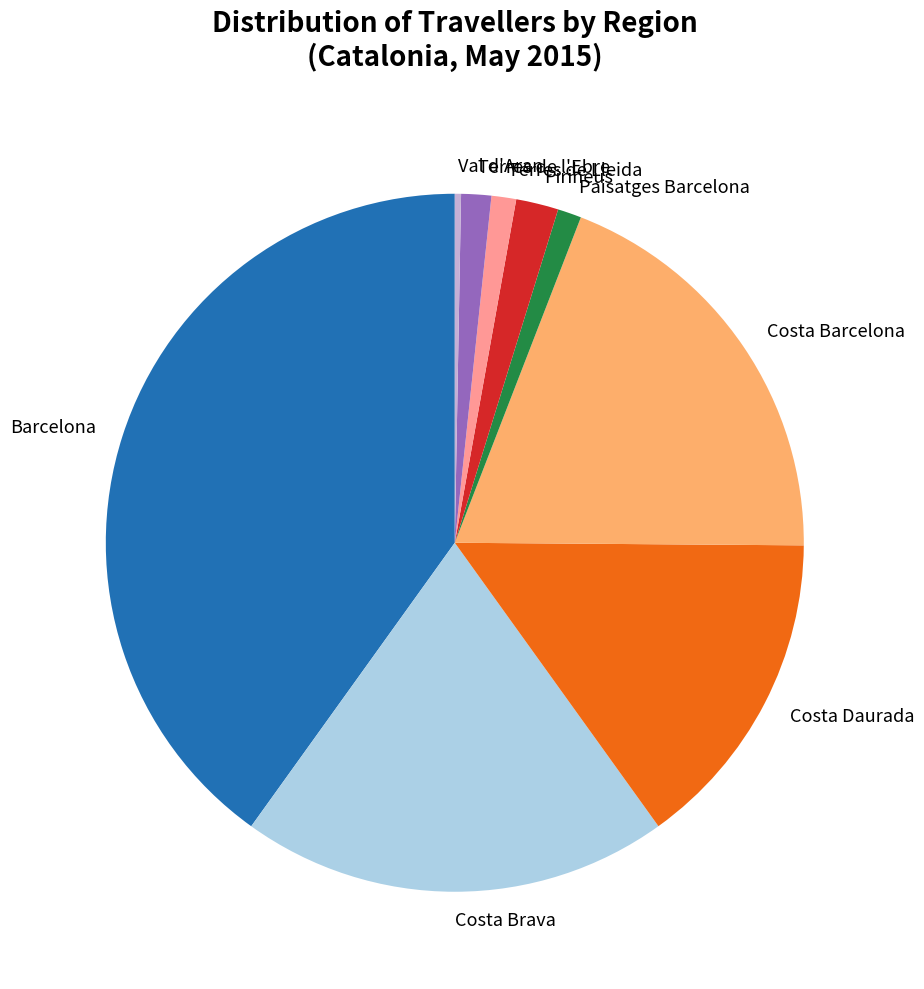

Does Val d'Aran represent more than half of the total?

No